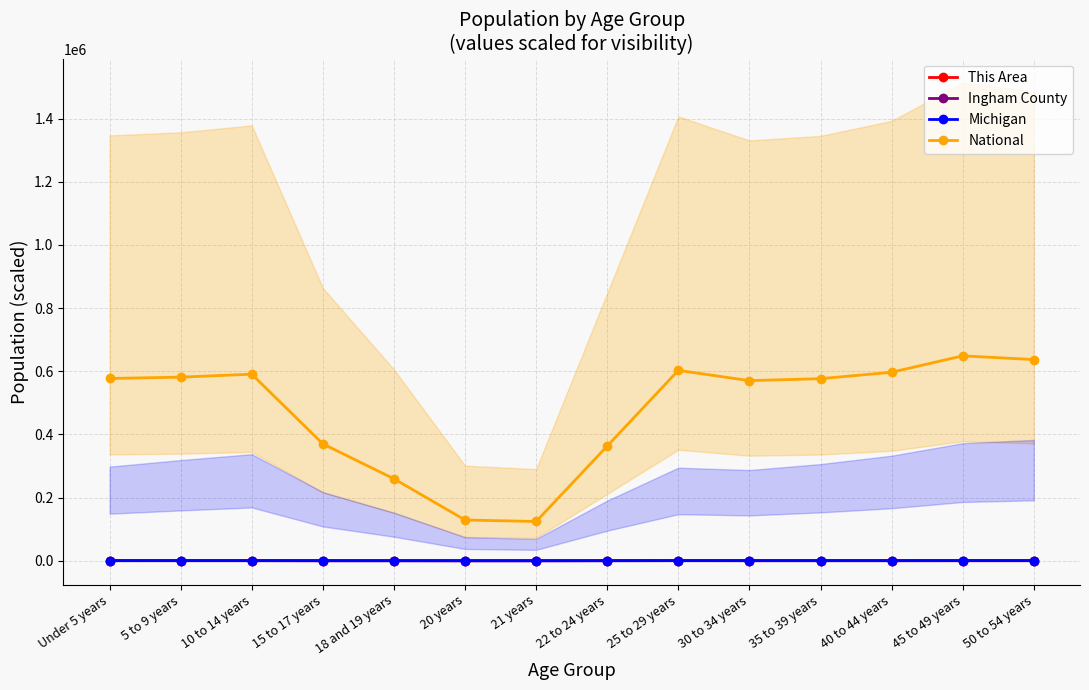

The National series shows 602910.0 at 25 to 29 years. True or false?

True